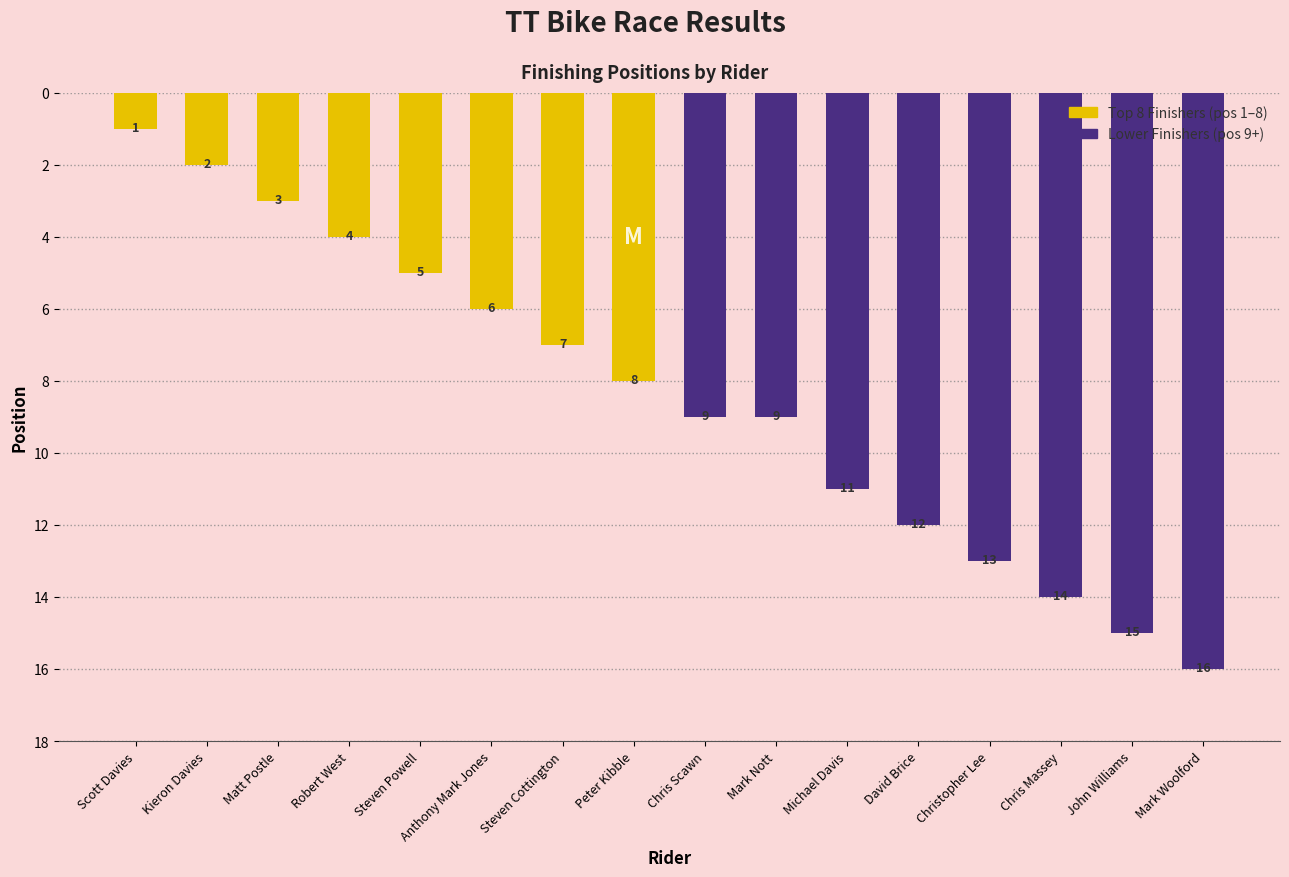

The chart shows a value of 12 at David Brice. True or false?

True